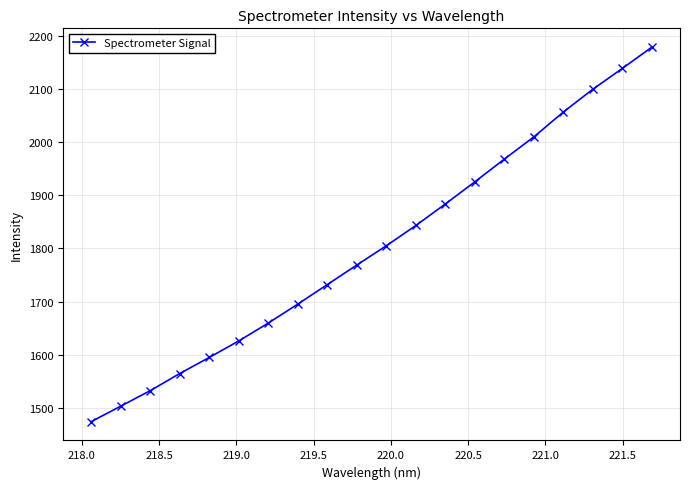

What is the smallest value displayed?

1474.0